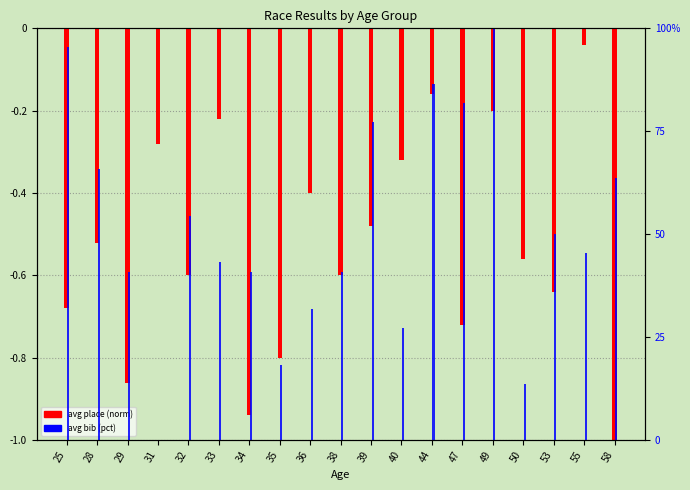

How many bars are there in total?

38